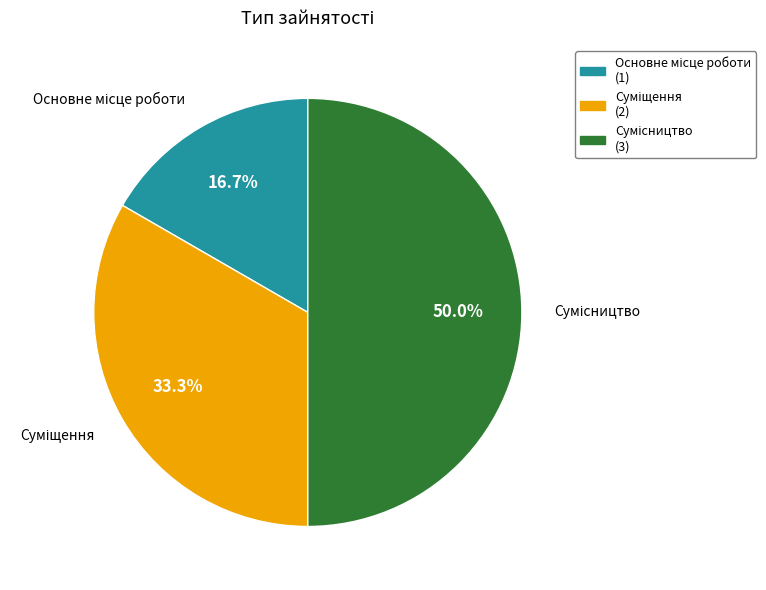

How many segments does this pie chart have?

3